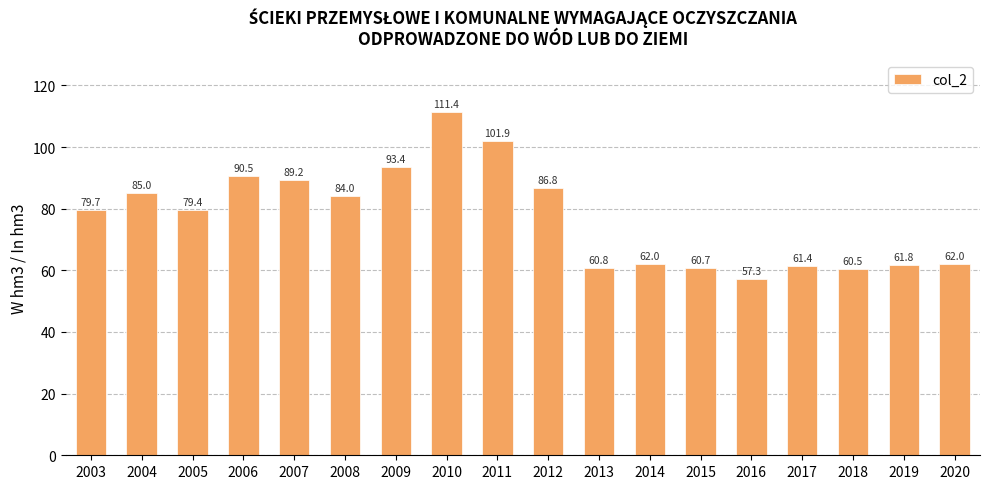

The chart shows a value of 62.0 at 2020. True or false?

True